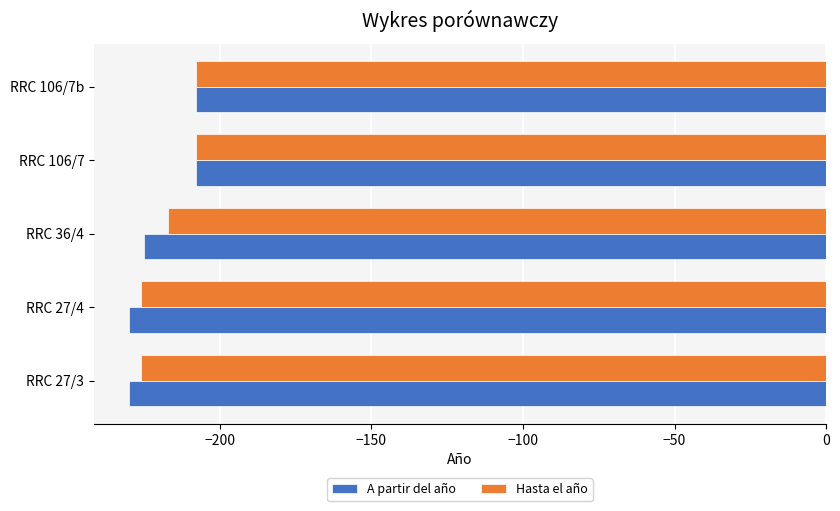

What is the maximum value for Hasta el año?

-208